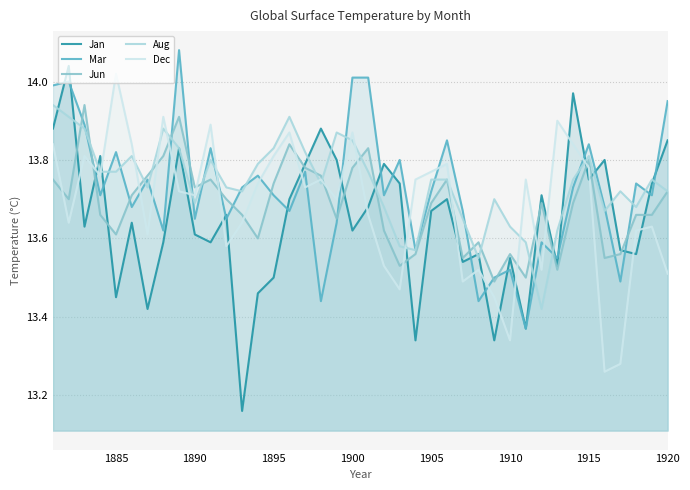

What is the average value of the Jun series?

13.7